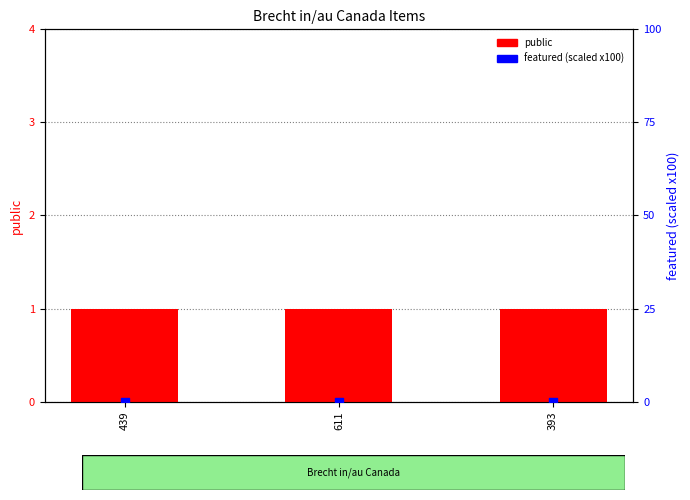

What is the total value across all series at 393?

1